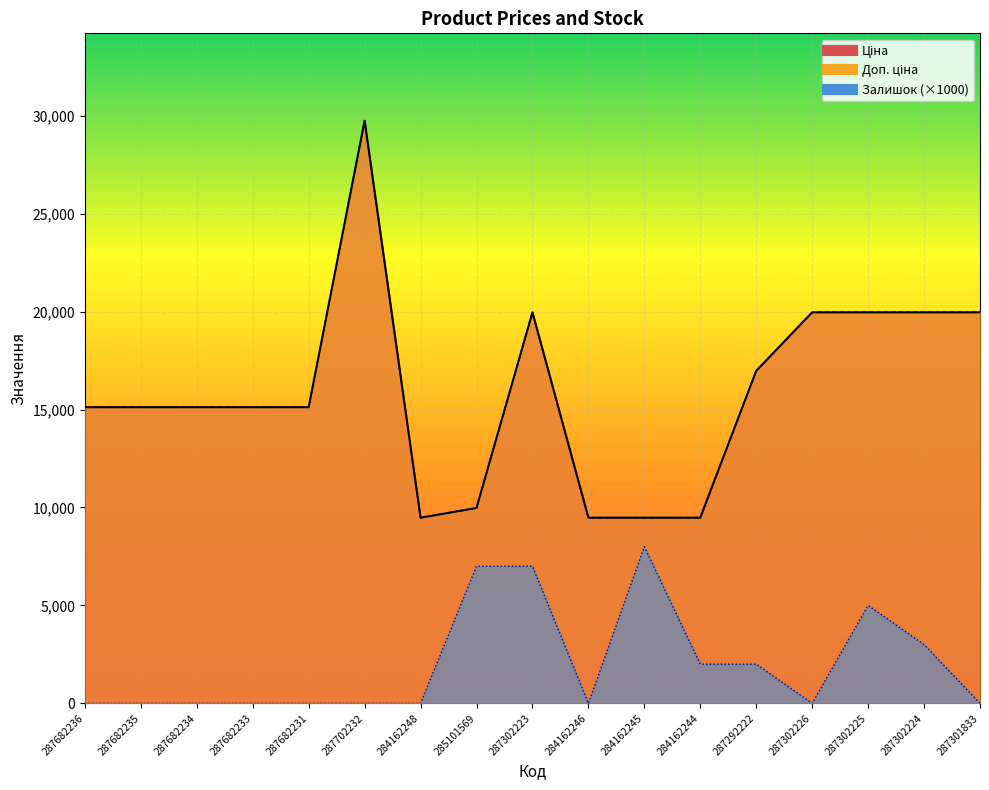

How many lines are shown in the chart?

3